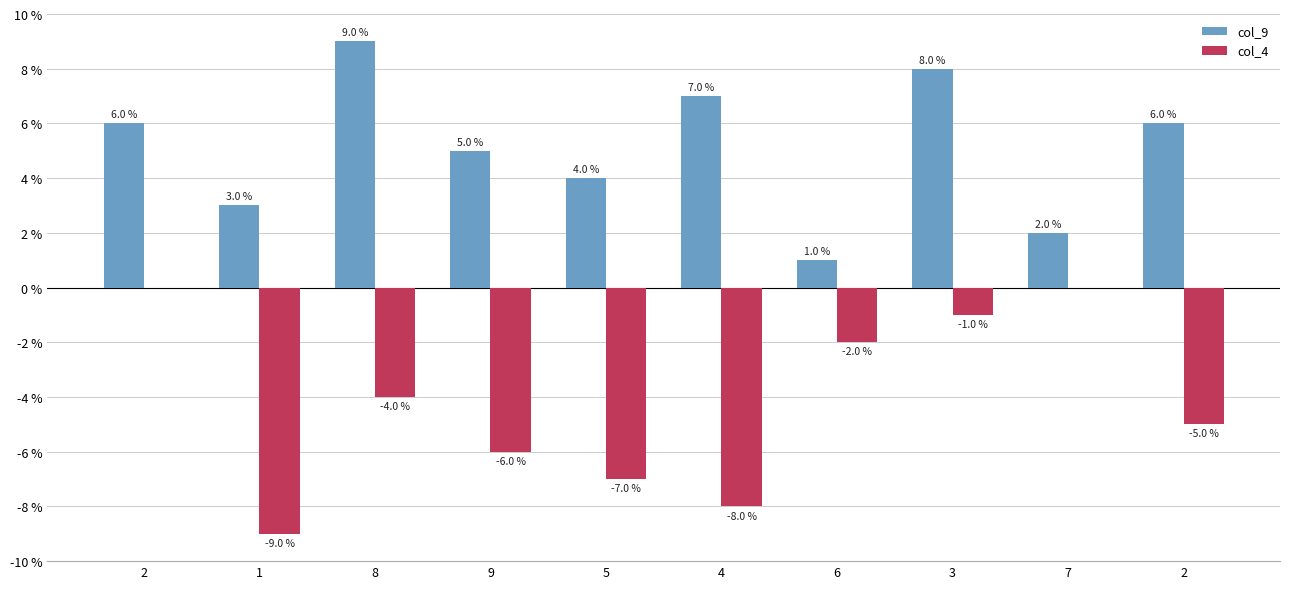

Are the bars grouped side by side (vs. stacked)?

Yes